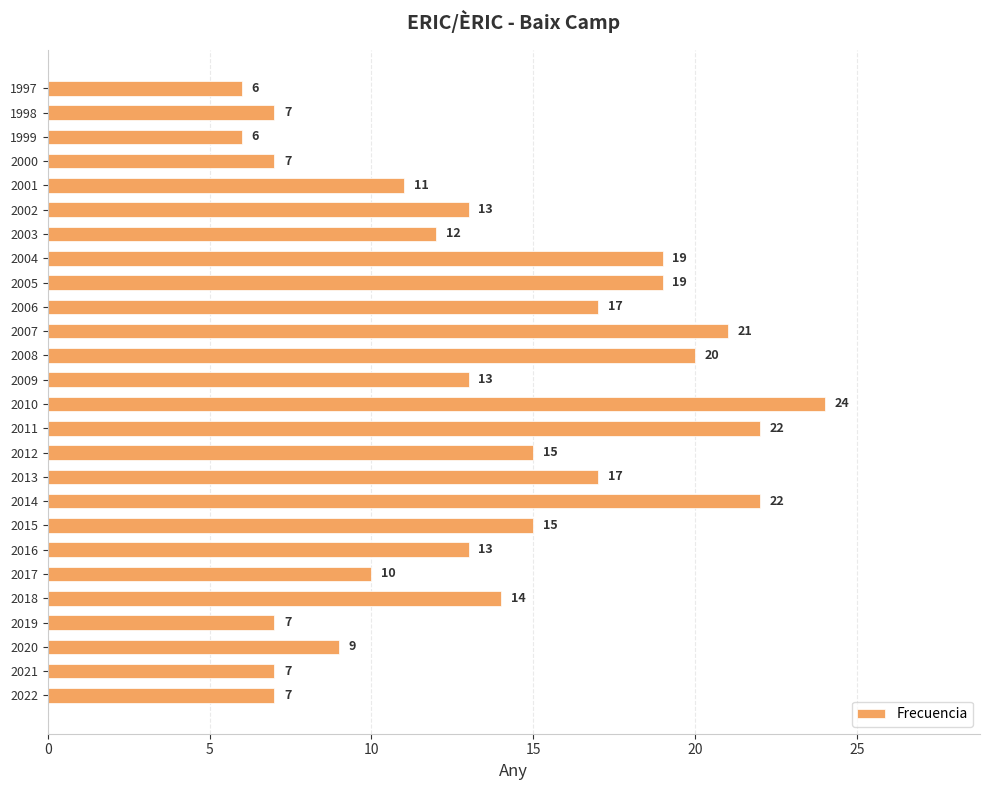

True or false: the data shows 21 at 2009.

False